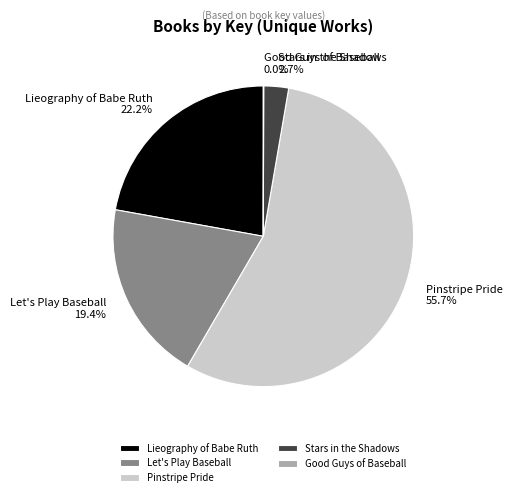

What portion of the pie excludes Lieography of Babe Ruth?

77.8%